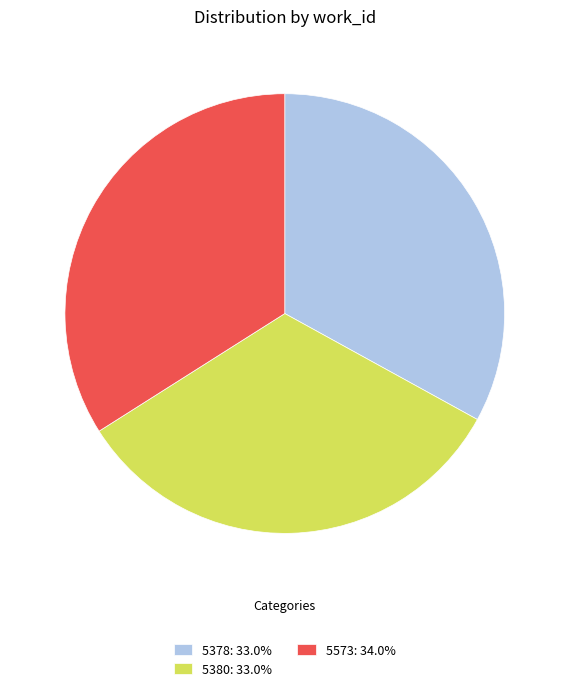

Is the sum of 5378: 33.0% and 5573: 34.0% greater than half?

Yes